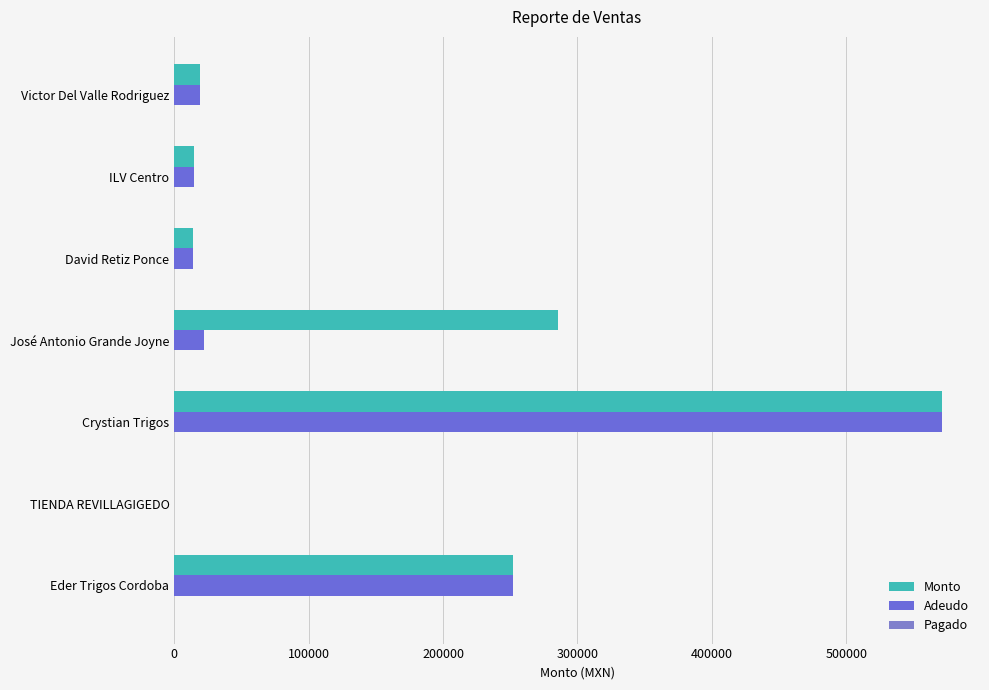

At which category is the sum across all series the highest?

Crystian Trigos